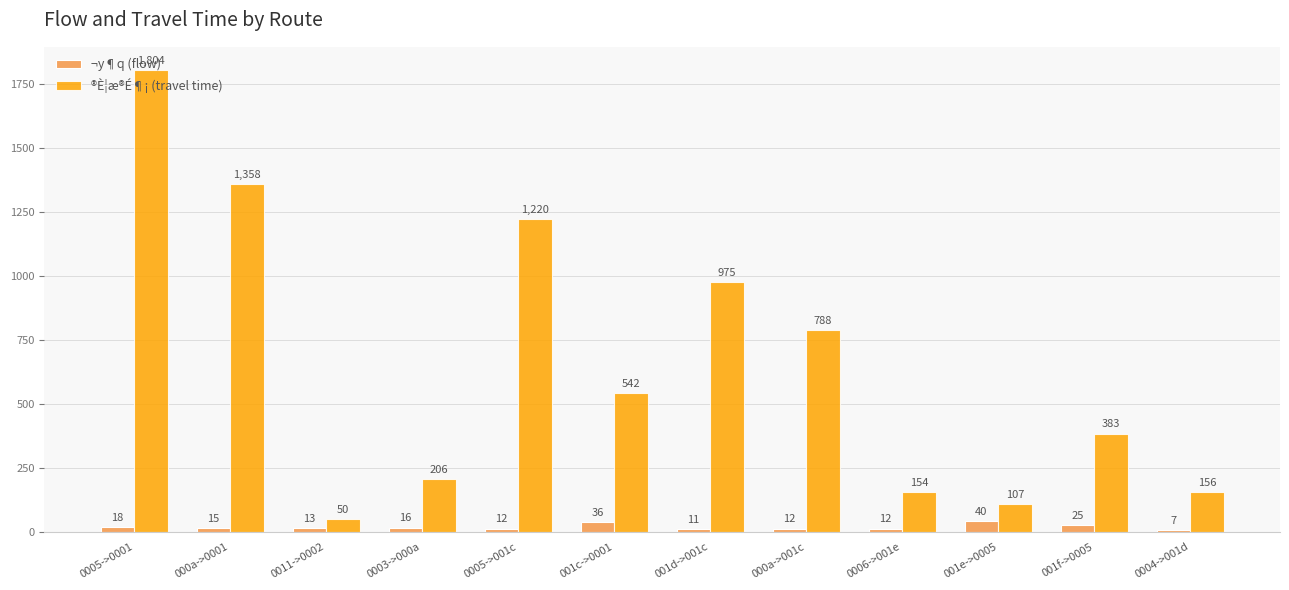

Reading left to right, transcribe all the data shown in this chart.

¬y¶q (flow): 18	15	13	16	12	36	11	12	12	40	25	7
®È¦æ®É¶¡ (travel time): 1804	1358	50	206	1220	542	975	788	154	107	383	156